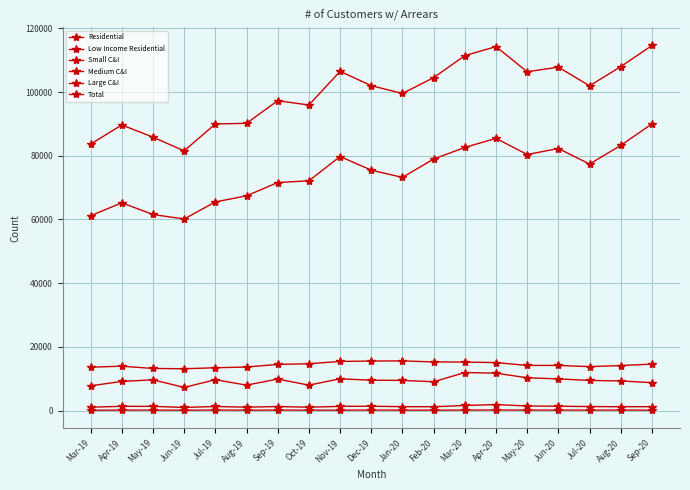

What is the total value across all series at Jul-20?

203910